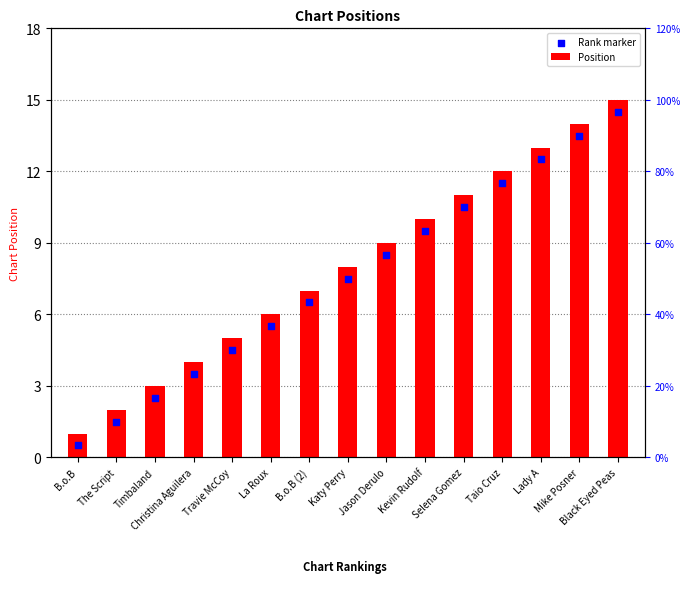

Is the value of Rank marker at Timbaland greater than the value of Position at Black Eyed Peas?

No